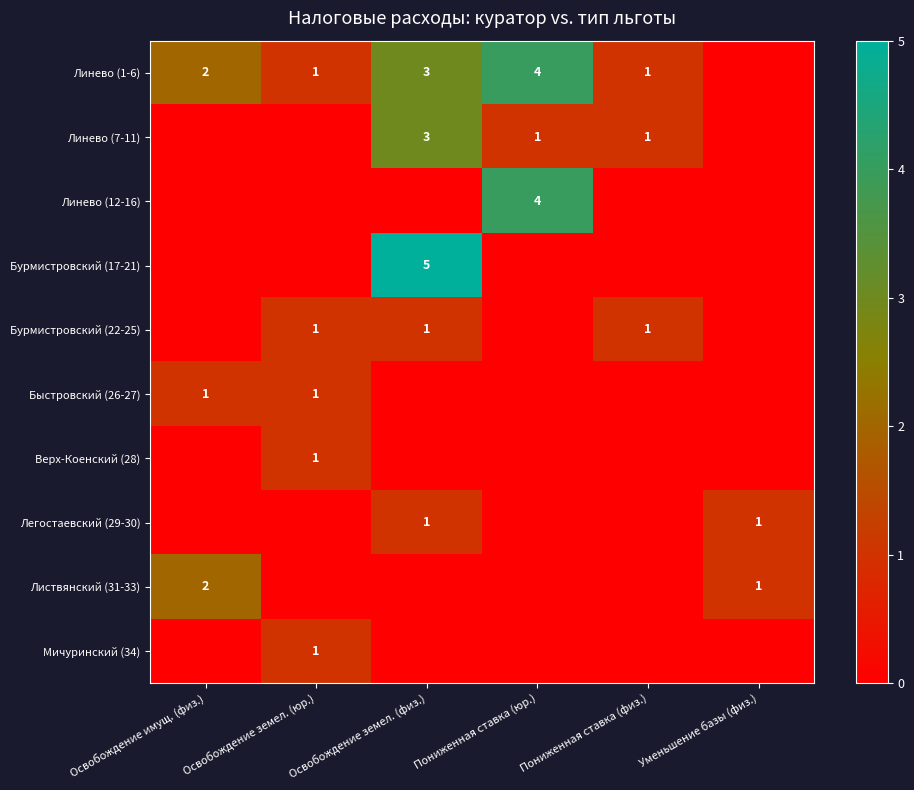

Is it true that Легостаевский (29-30) equals 0 at Уменьшение базы (физ.)?

False